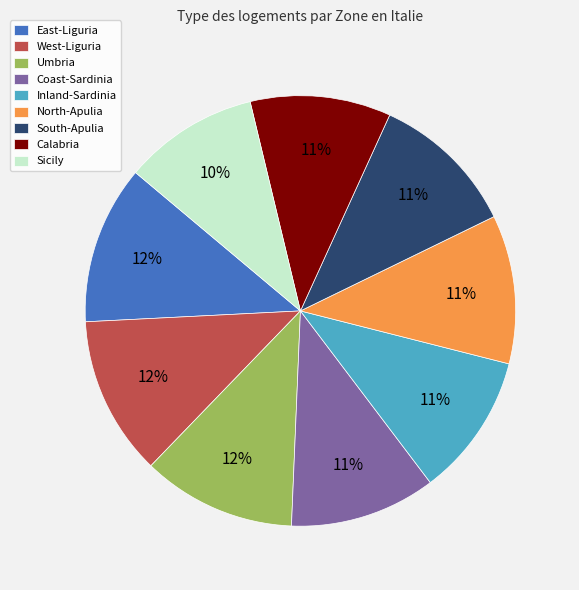

True or false: North-Apulia accounts for 1% of the total.

False